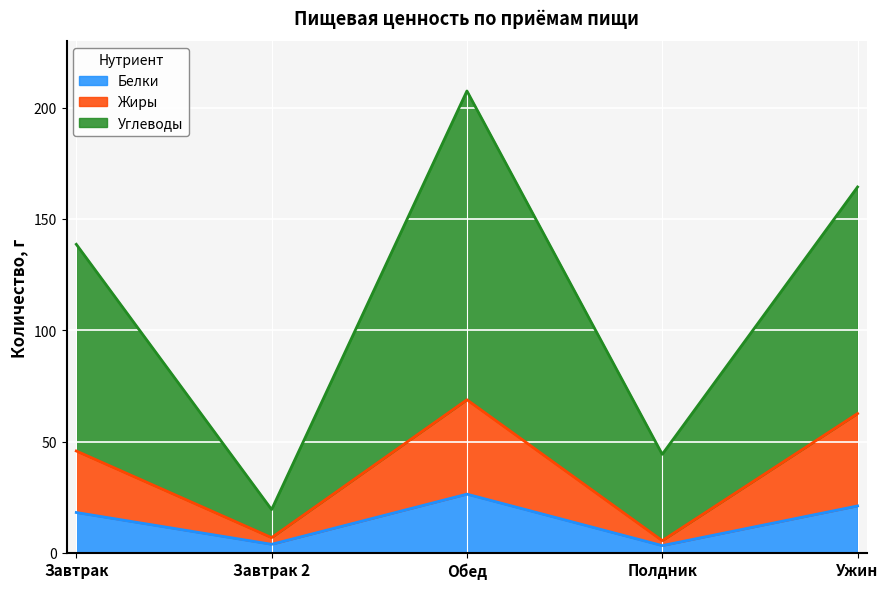

The value of Белки at Ужин is 21.0. True or false?

True